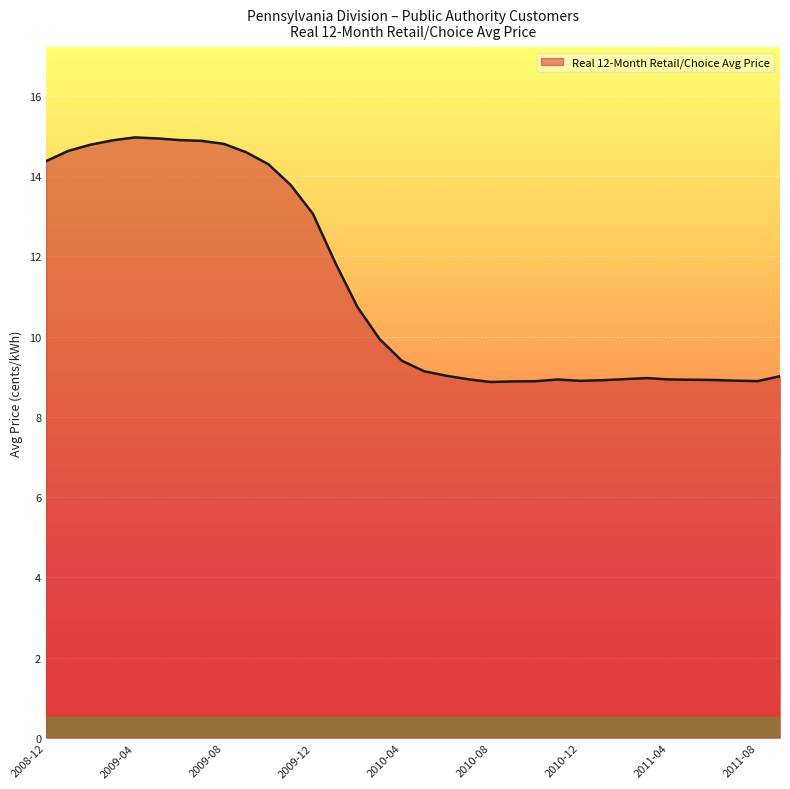

What is the smallest value displayed?

8.9